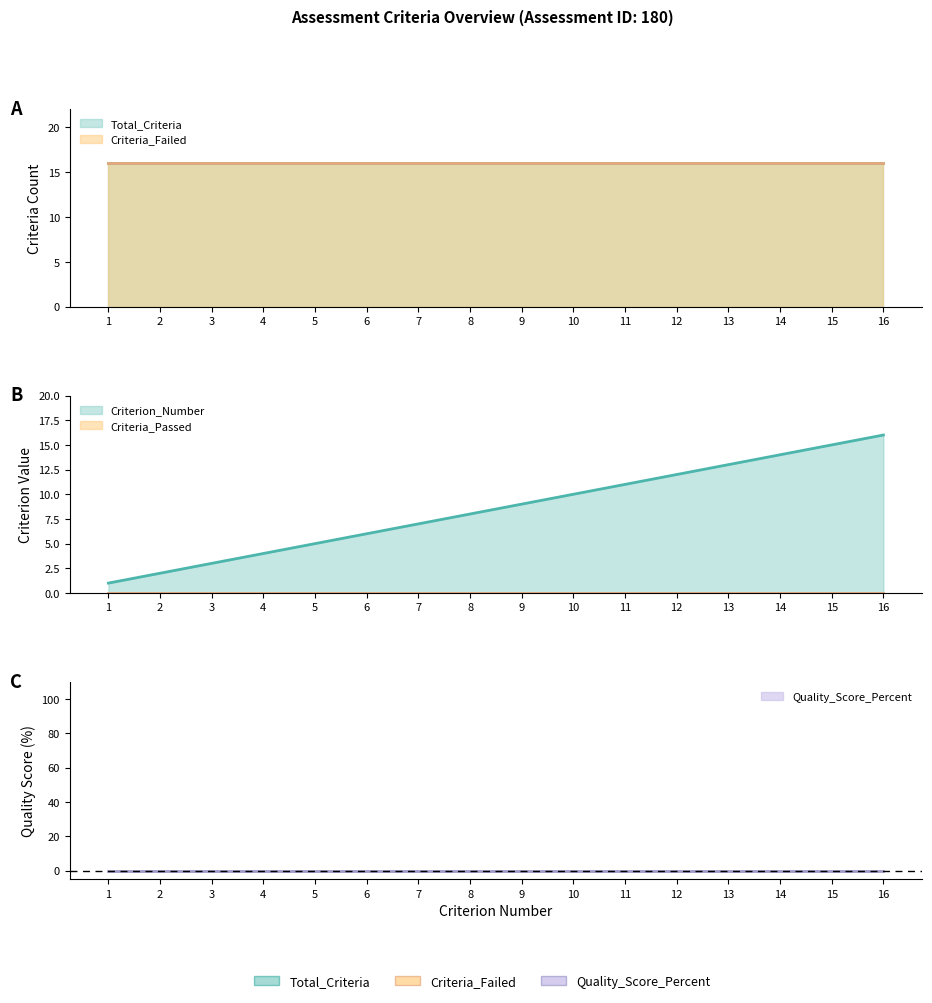

True or false: Criteria_Passed and Criterion_Number cross at least once.

False